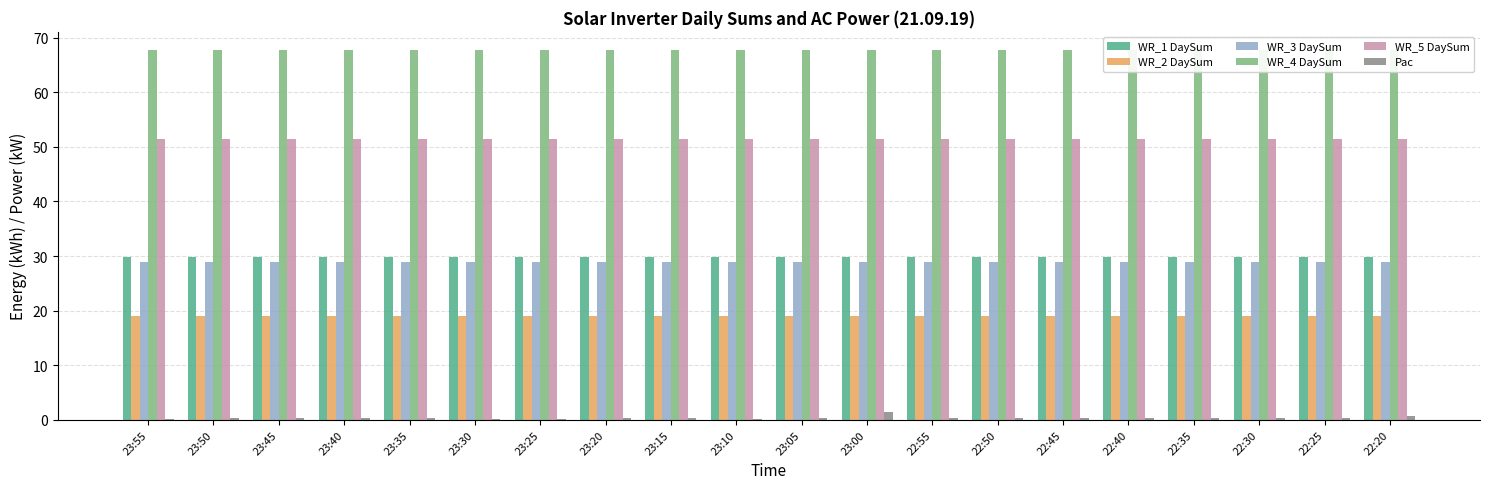

The value of Pac at 23:30 is 0.1. True or false?

False